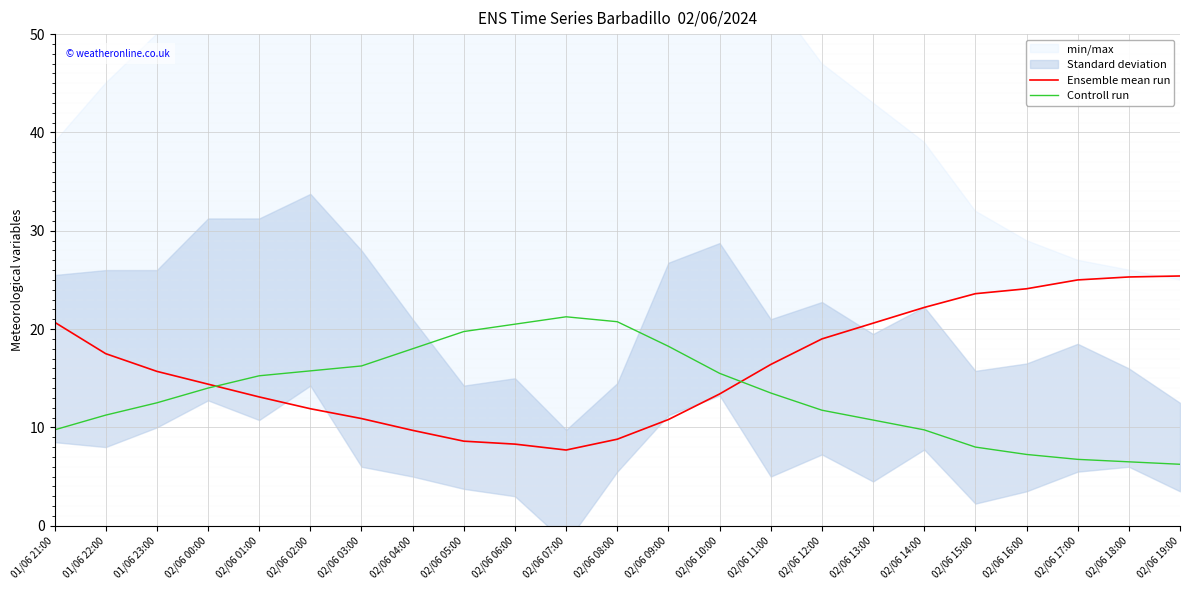

True or false: Ensemble mean run and Controll run cross at least once.

True